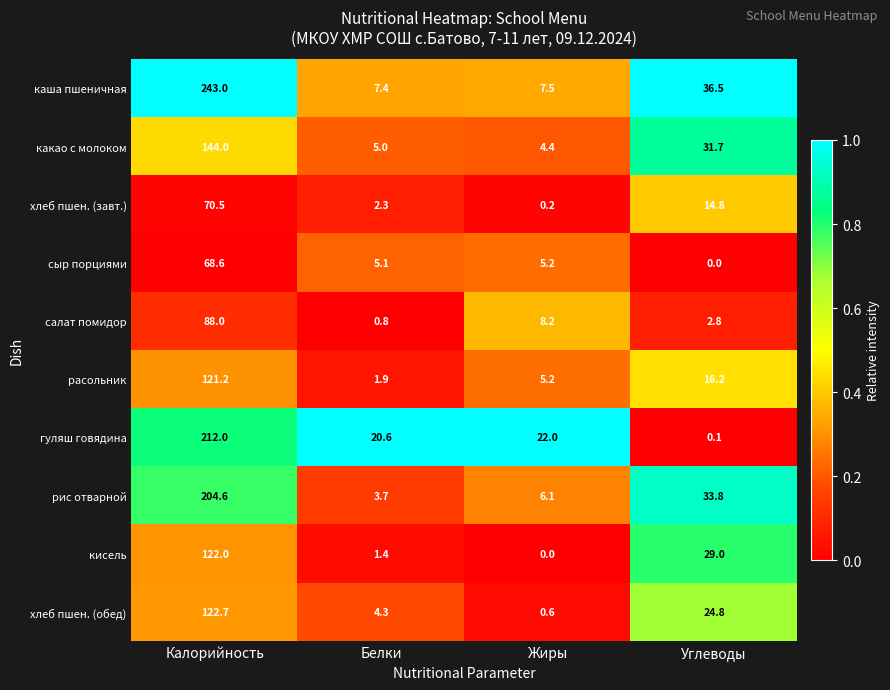

Which series changed the most between Белки and Жиры?

салат помидор